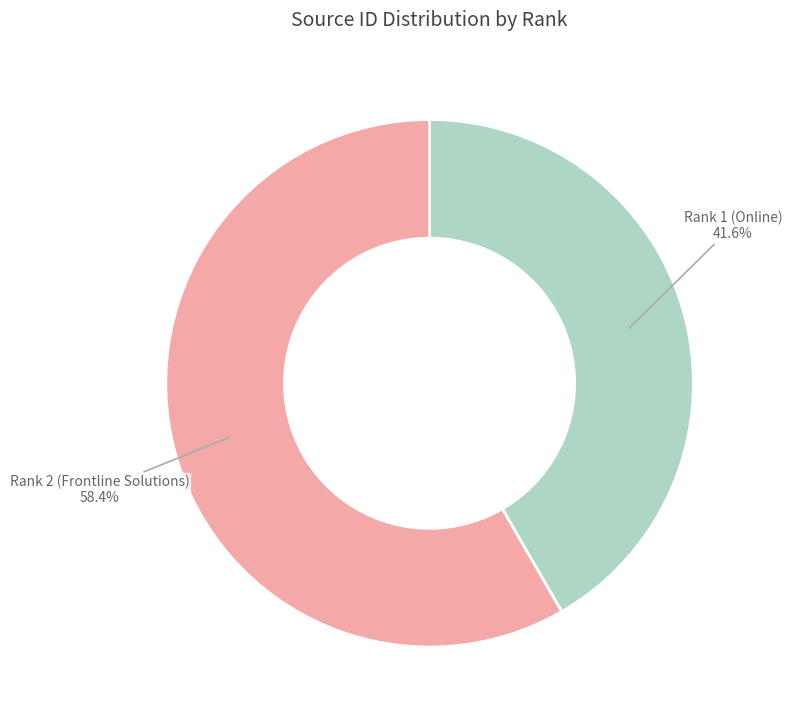

How many segments does this pie chart have?

2